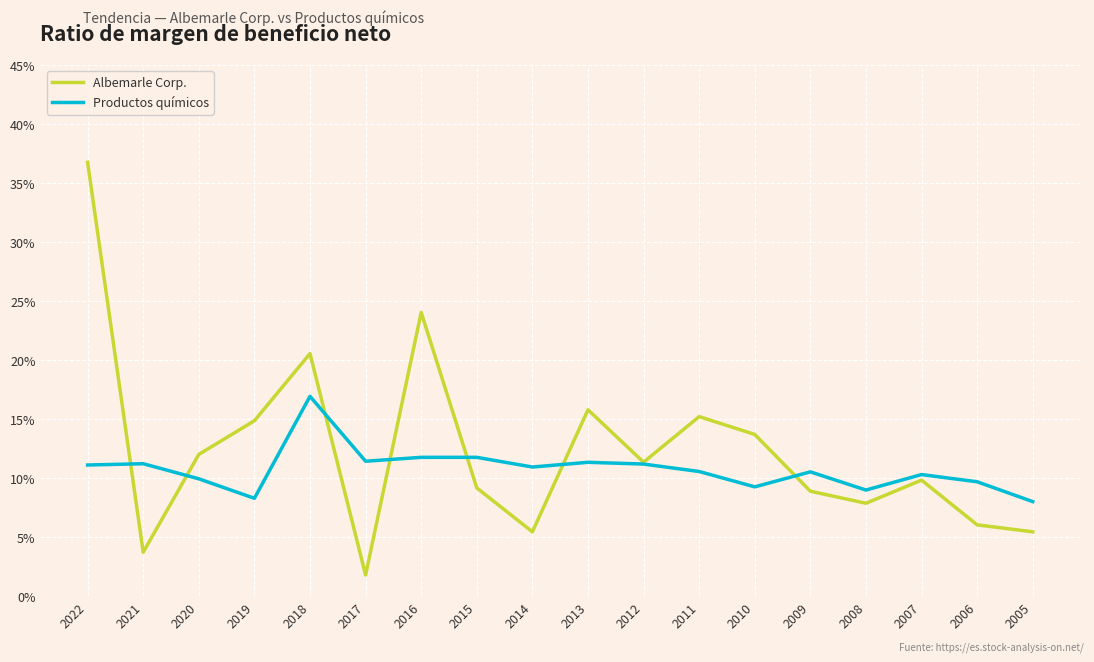

List the series in order of their peak value, lowest first.

Productos químicos, Albemarle Corp.